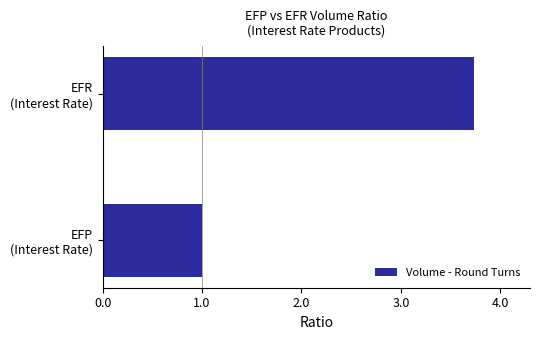

Rank the categories by value from highest to lowest.

EFR
(Interest Rate), EFP
(Interest Rate)